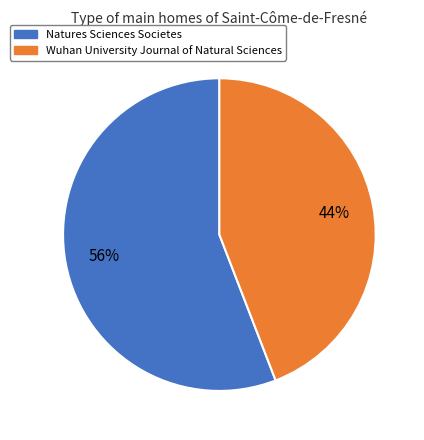

How many slices are in this pie chart?

2